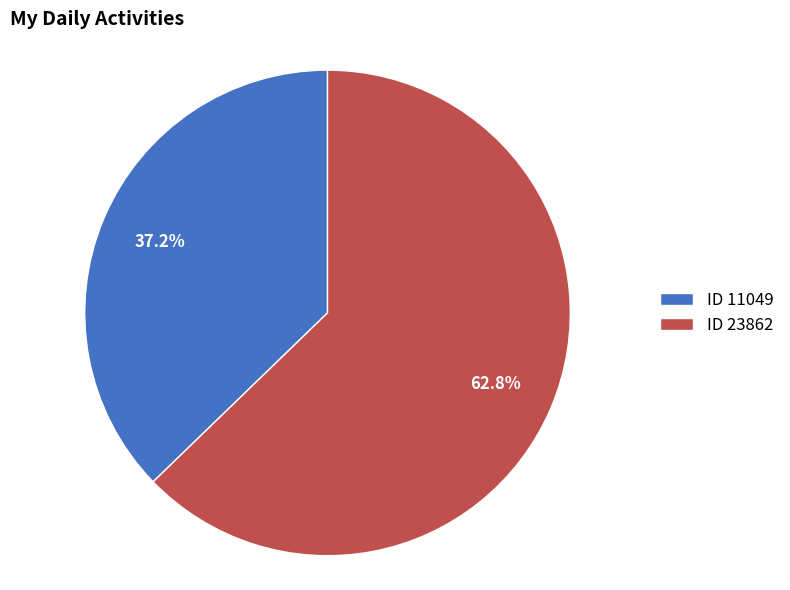

To the nearest percent, what is the average slice percentage?

50%